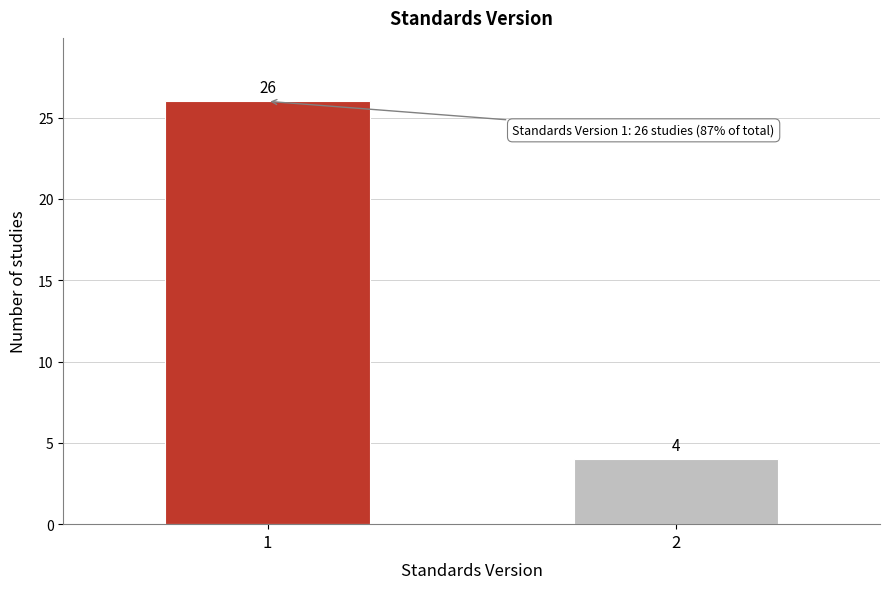

Reading left to right, transcribe all the data shown in this chart.

1=26	2=4